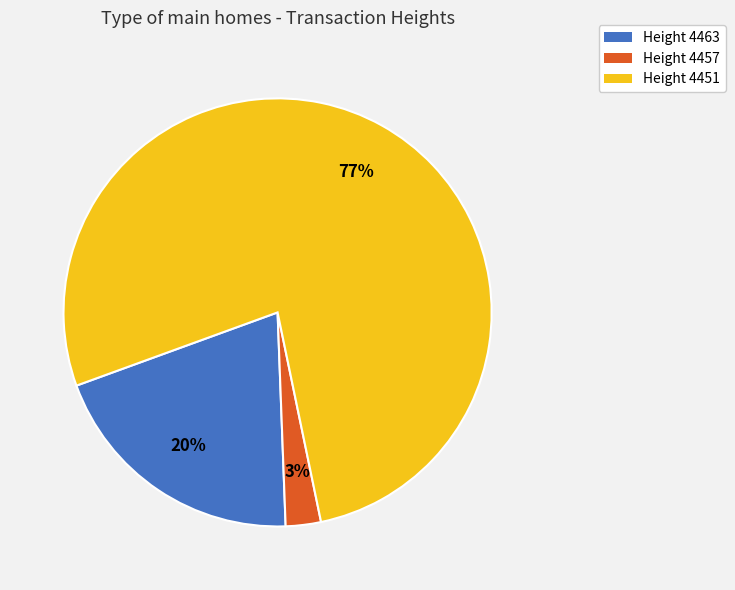

The Height 4457 slice represents 3% of the pie. True or false?

True